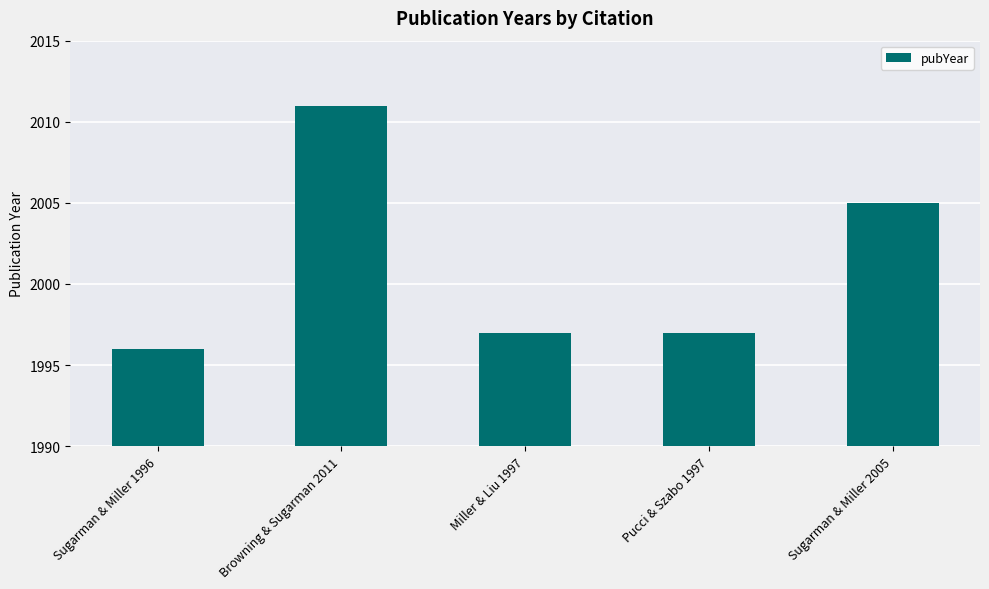

What is the ratio of the value at Sugarman & Miller 2005 to the value at Miller & Liu 1997?

1.0